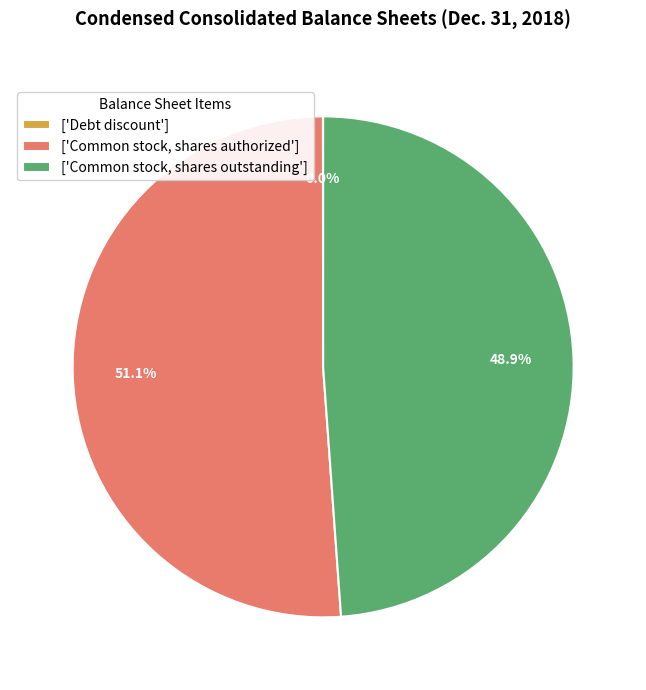

Between ['Common stock, shares authorized'] and ['Common stock, shares outstanding'], which is larger?

['Common stock, shares authorized']